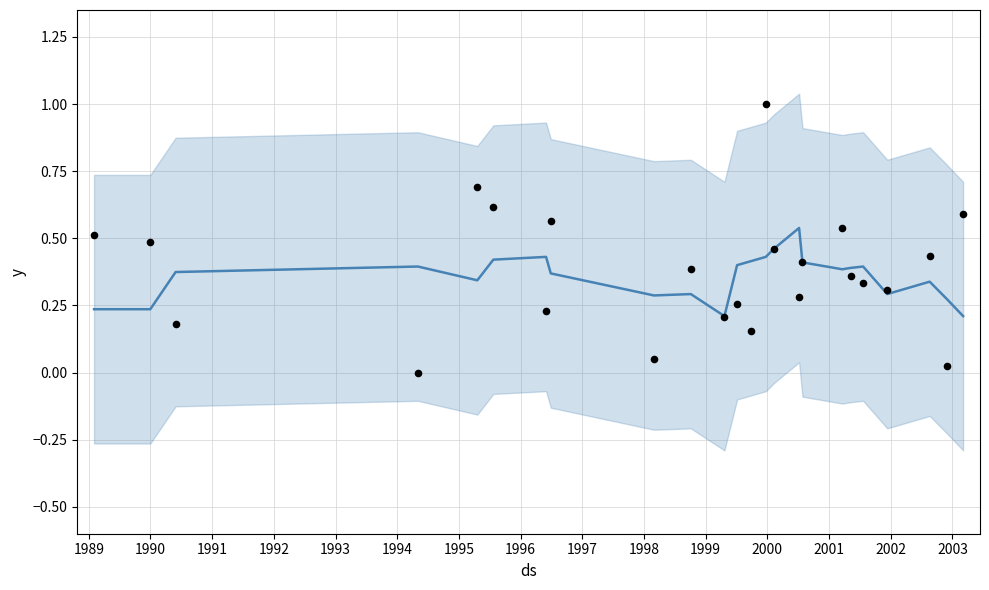

At which category is the sum across all series the highest?

2001